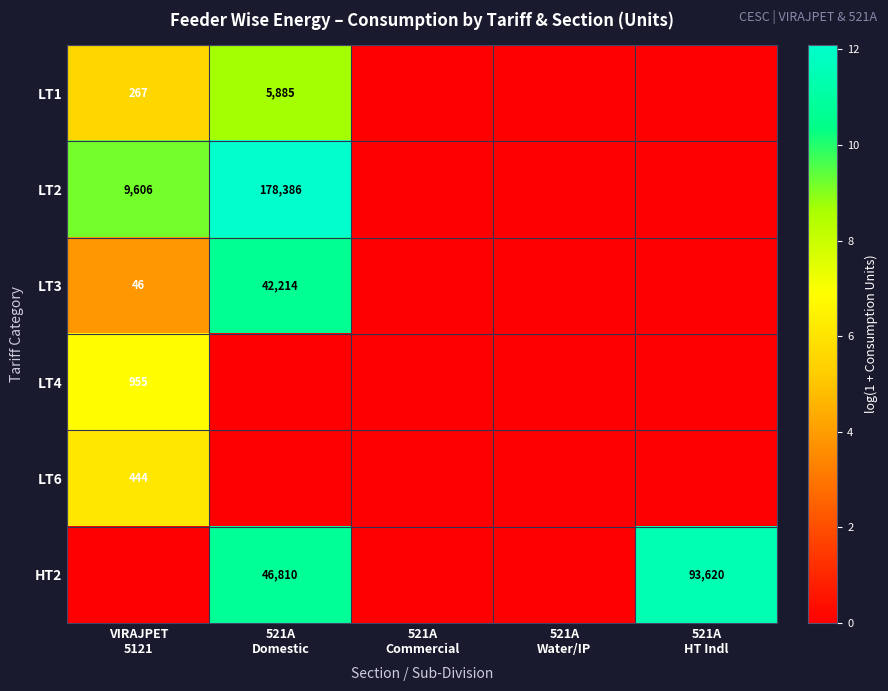

True or false: LT3 has a value of 5.1 at 521A Commercial.

False